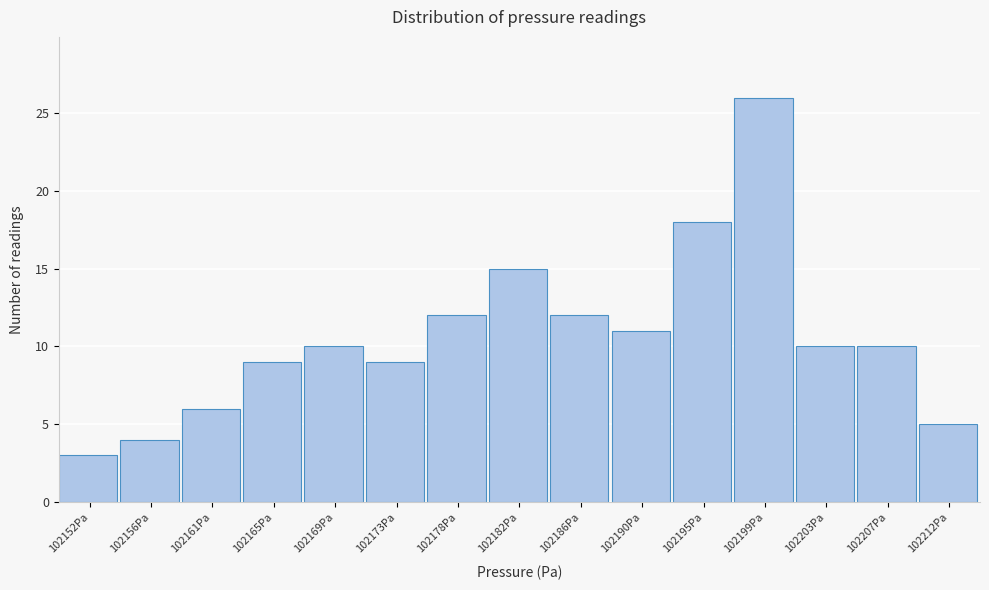

Reading left to right, transcribe all the data shown in this chart.

102152Pa=3	102156Pa=4	102161Pa=6	102165Pa=9	102169Pa=10	102173Pa=9	102178Pa=12	102182Pa=15	102186Pa=12	102190Pa=11	102195Pa=18	102199Pa=26	102203Pa=10	102207Pa=10	102212Pa=5